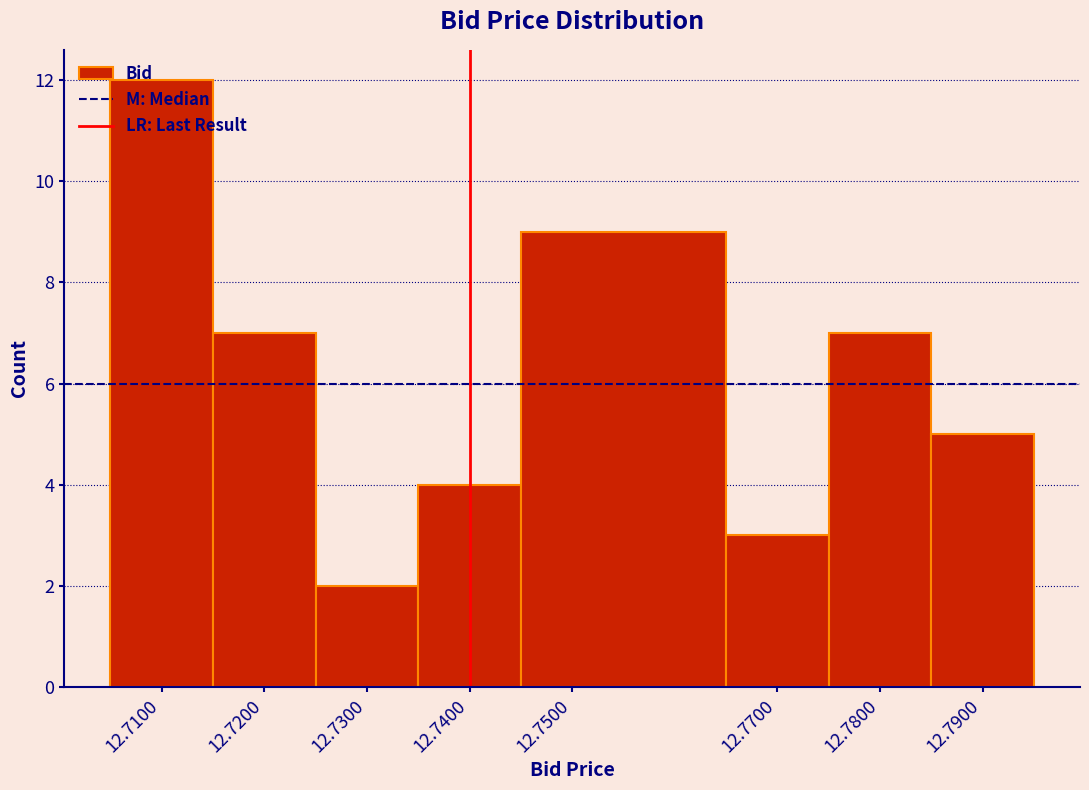

Reading left to right, transcribe this chart: for each bar, give the range it covers on the x-axis and its height. The values are not printed on the chart, so give them approximately, as read against the axis.

12.705 to 12.715: 12
12.715 to 12.725: 7
12.725 to 12.735: 2
12.735 to 12.745: 4
12.745 to 12.765: 9
12.765 to 12.775: 3
12.775 to 12.785: 7
12.785 to 12.795: 5